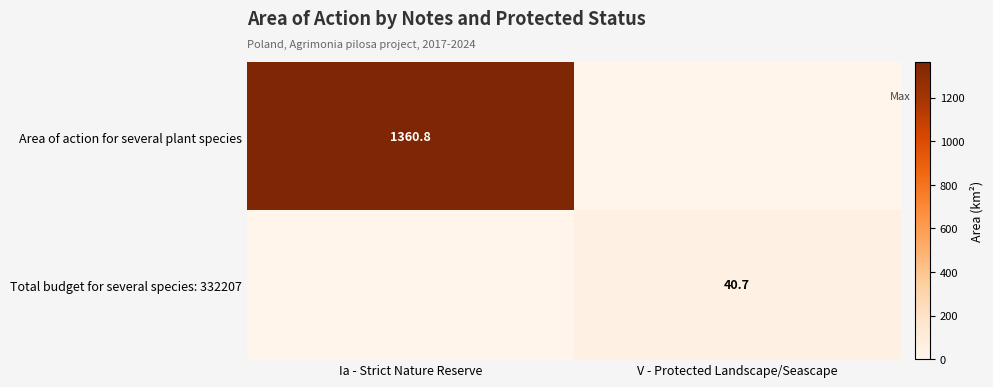

The value of Total budget for several species: 332207 at V - Protected Landscape/Seascape is 40.7. True or false?

True